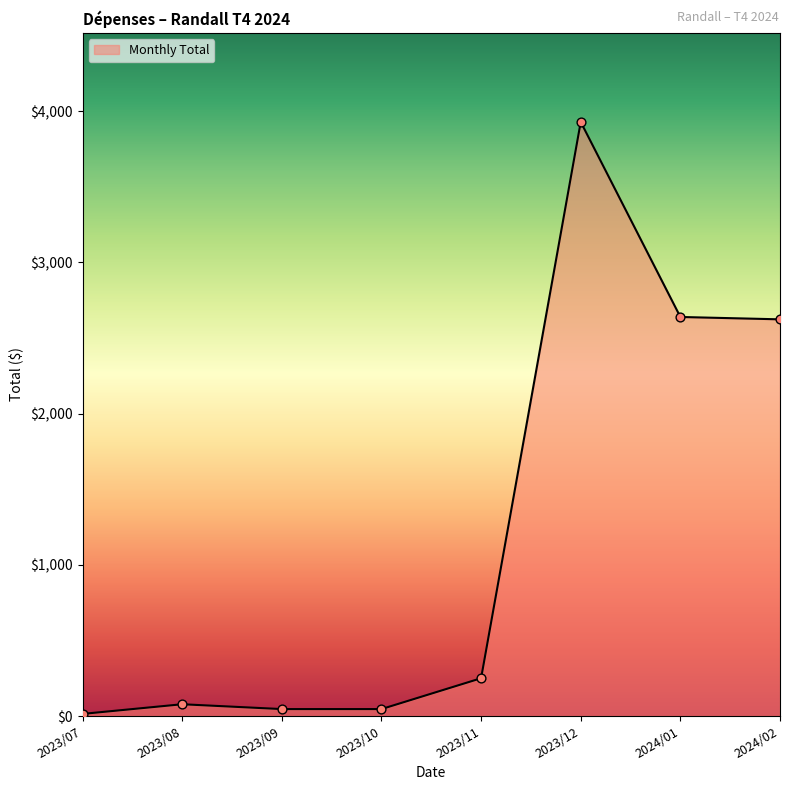

What is the ratio of the value at 2024/02 to the value at 2024/01?

1.0